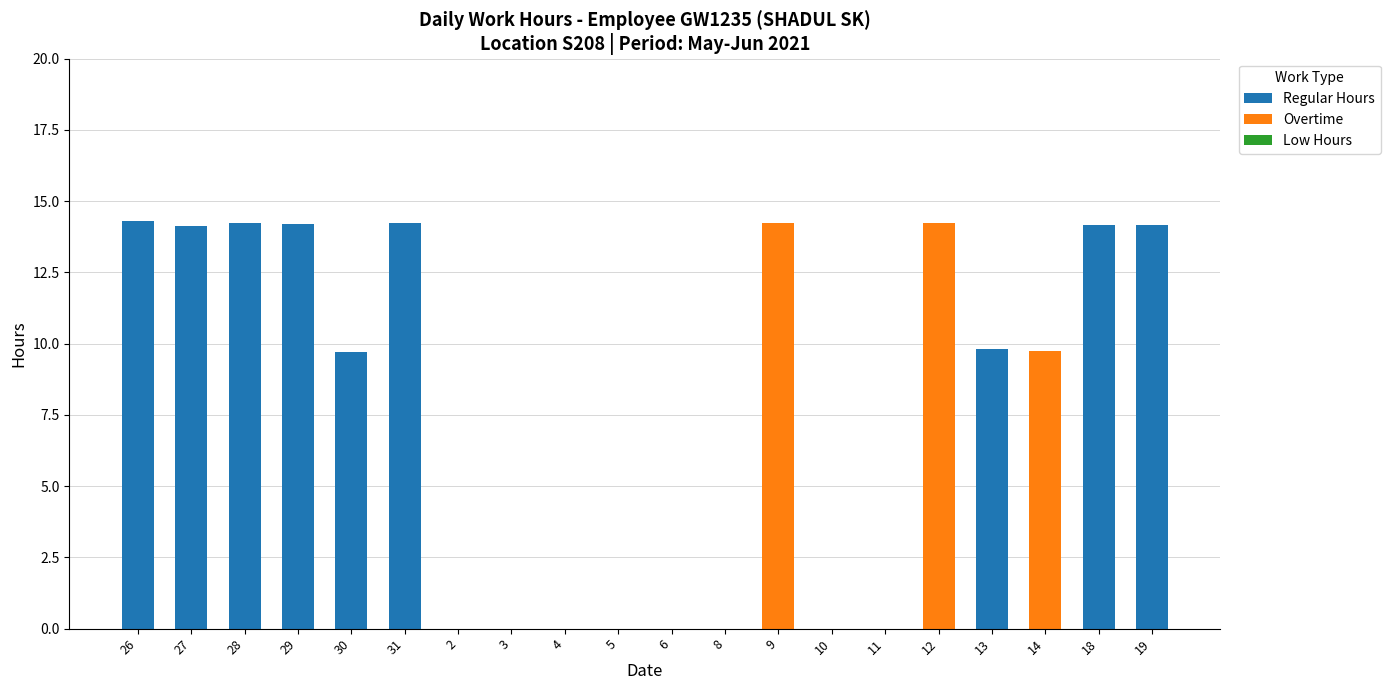

What is the sum of all Regular Hours values?

118.9